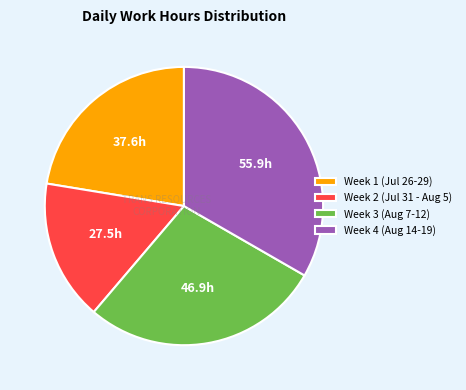

Is there any slice that represents more than half of the pie?

No